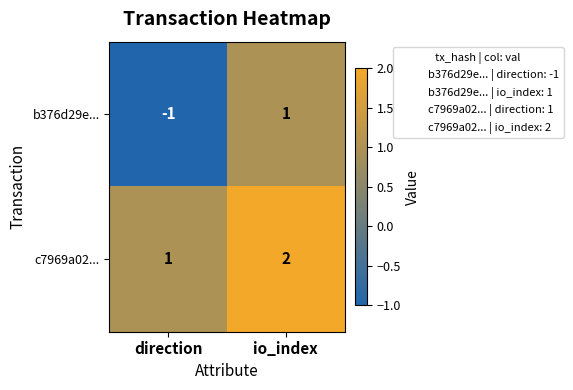

Which series has the largest total across all categories?

c7969a02...